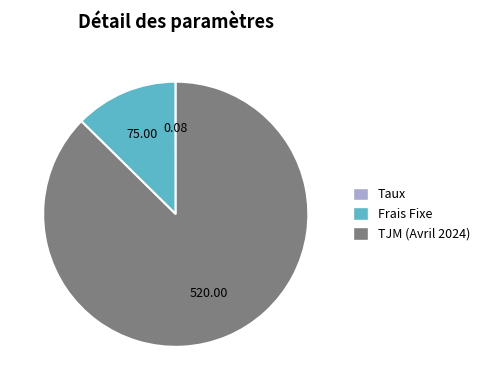

Is there any slice that represents more than half of the pie?

Yes